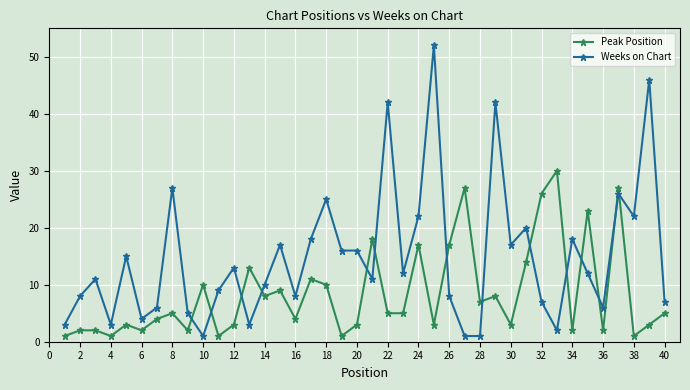

True or false: Peak Position and Weeks on Chart intersect in this chart.

True